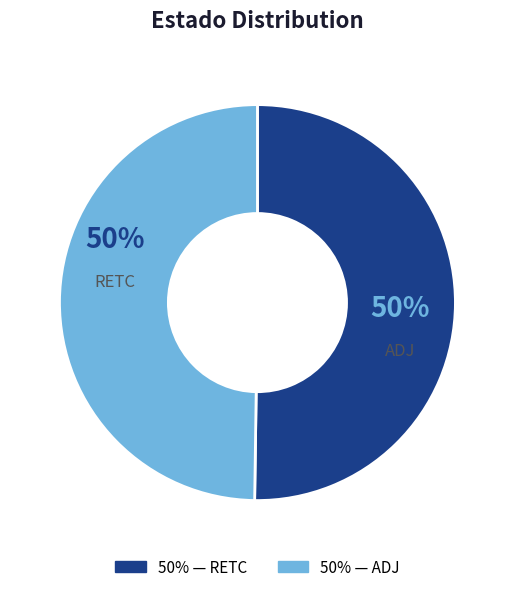

How much of the chart is everything except ADJ?

50.2%